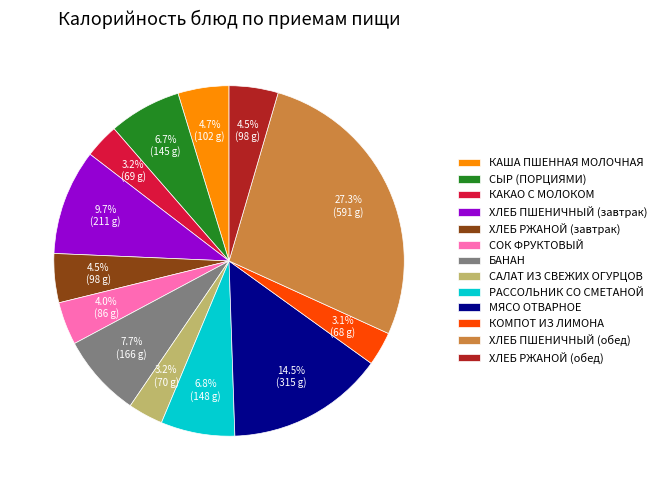

Between МЯСО ОТВАРНОЕ and САЛАТ ИЗ СВЕЖИХ ОГУРЦОВ, which is larger?

МЯСО ОТВАРНОЕ